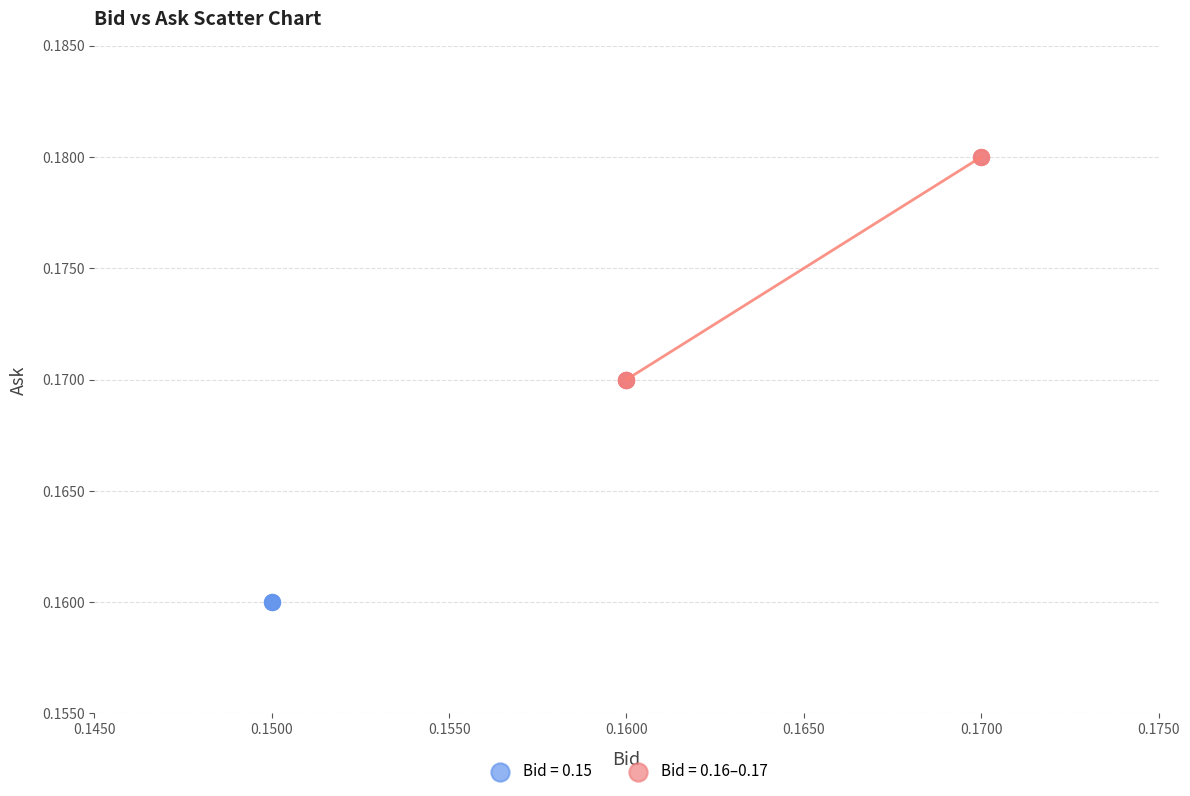

Which series contains the lowest Y value?

Bid = 0.15